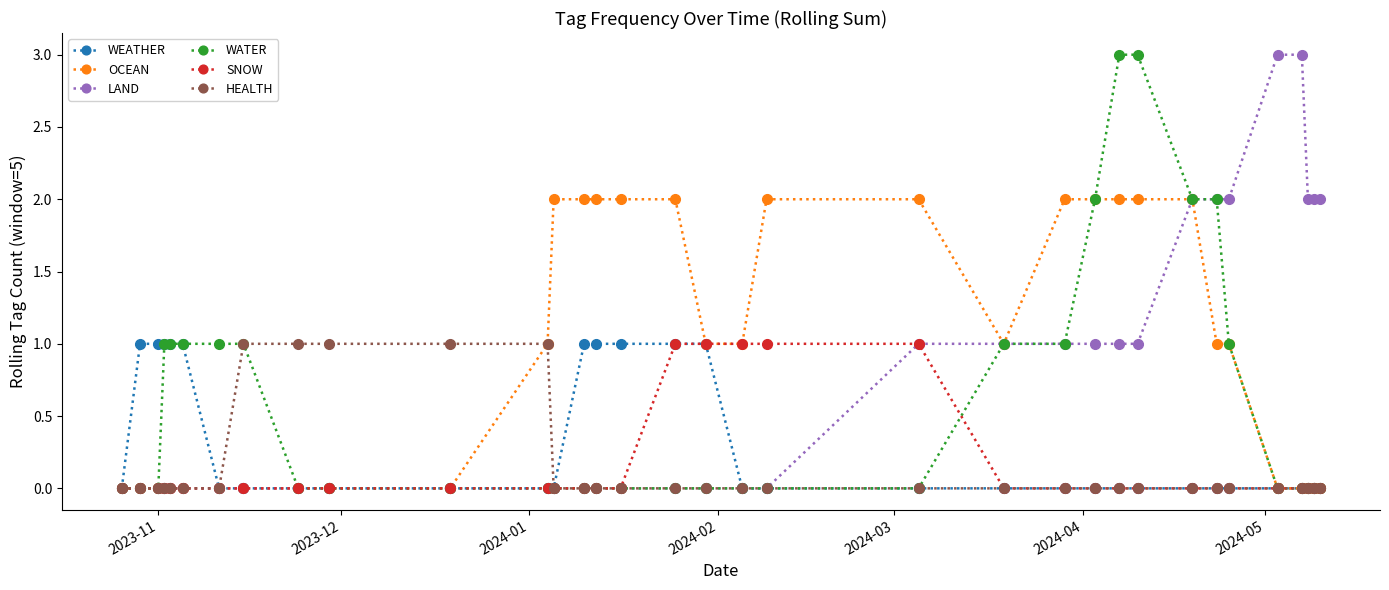

What are all the series names shown in the legend?

WEATHER, OCEAN, LAND, WATER, SNOW, HEALTH